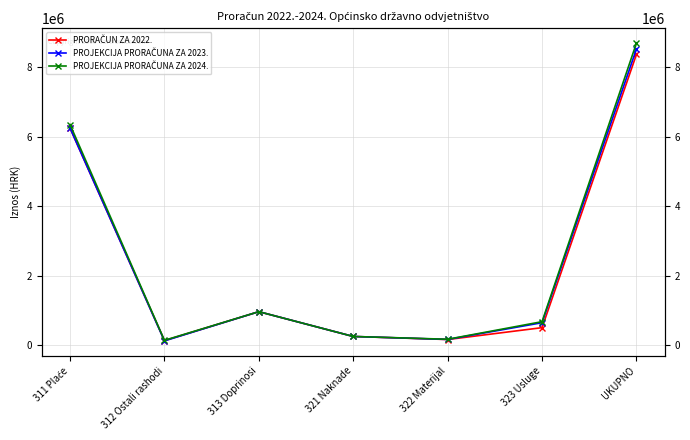

At how many categories does at least one series exceed 5654842?

2